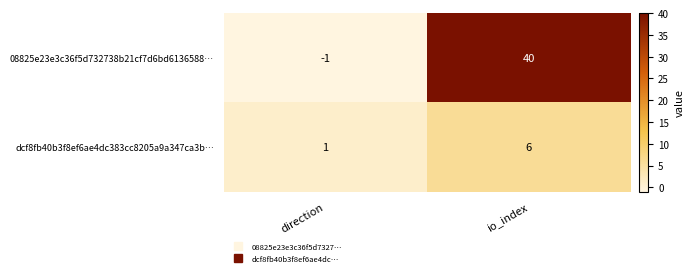

At which category is the sum across all series the highest?

io_index